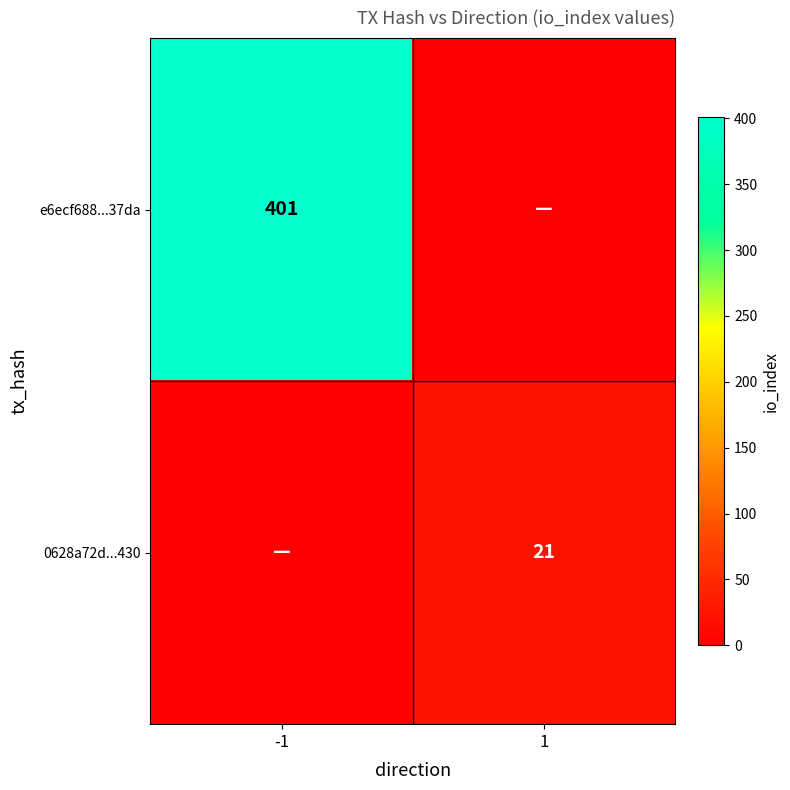

Is it true that e6ecf688...37da equals 401 at -1?

True